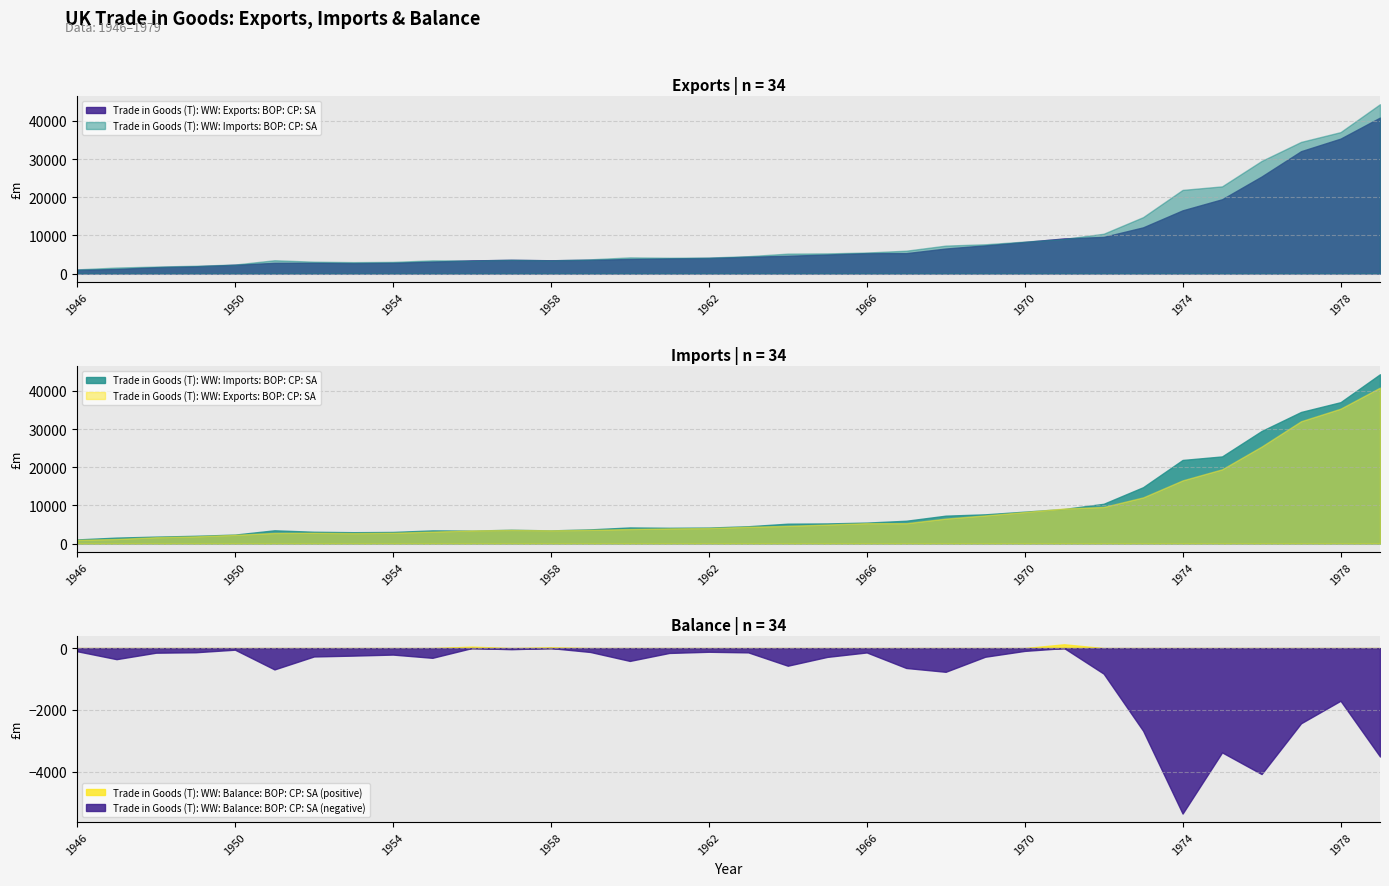

At which label does Trade in Goods (T): WW: Balance: BOP: CP: SA first exceed -271?

1946